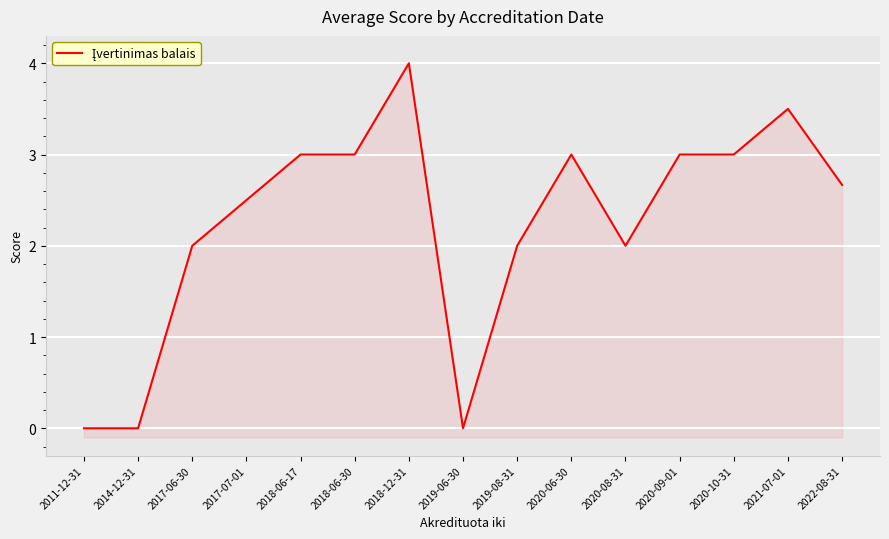

How many lines are shown in the chart?

1